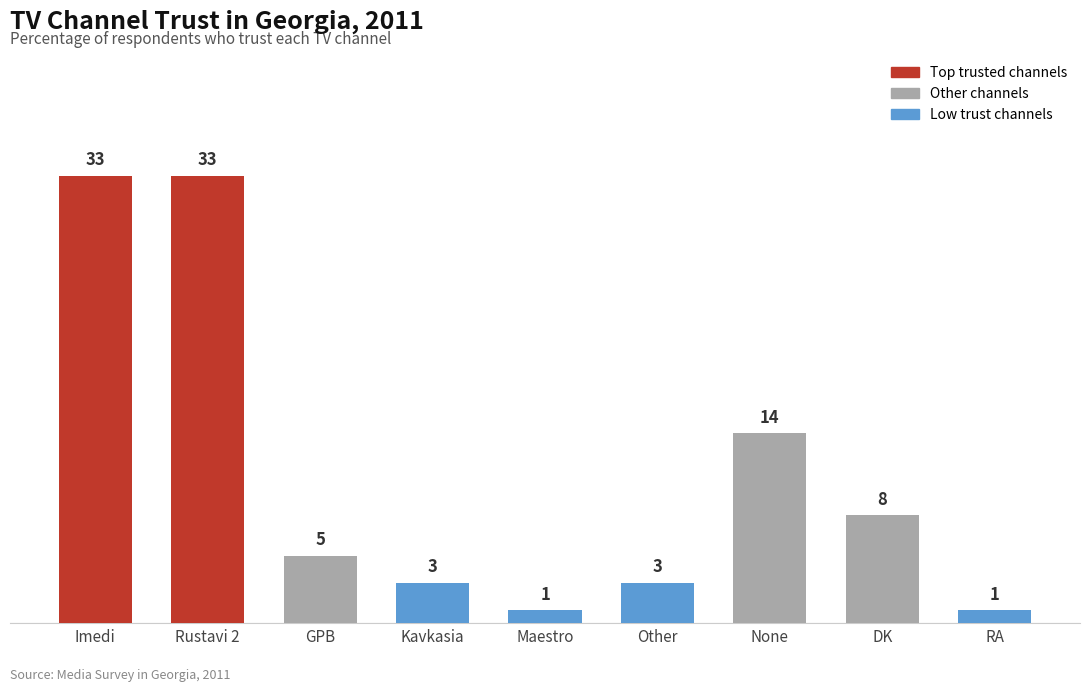

What is the sum of the values at GPB and DK?

13